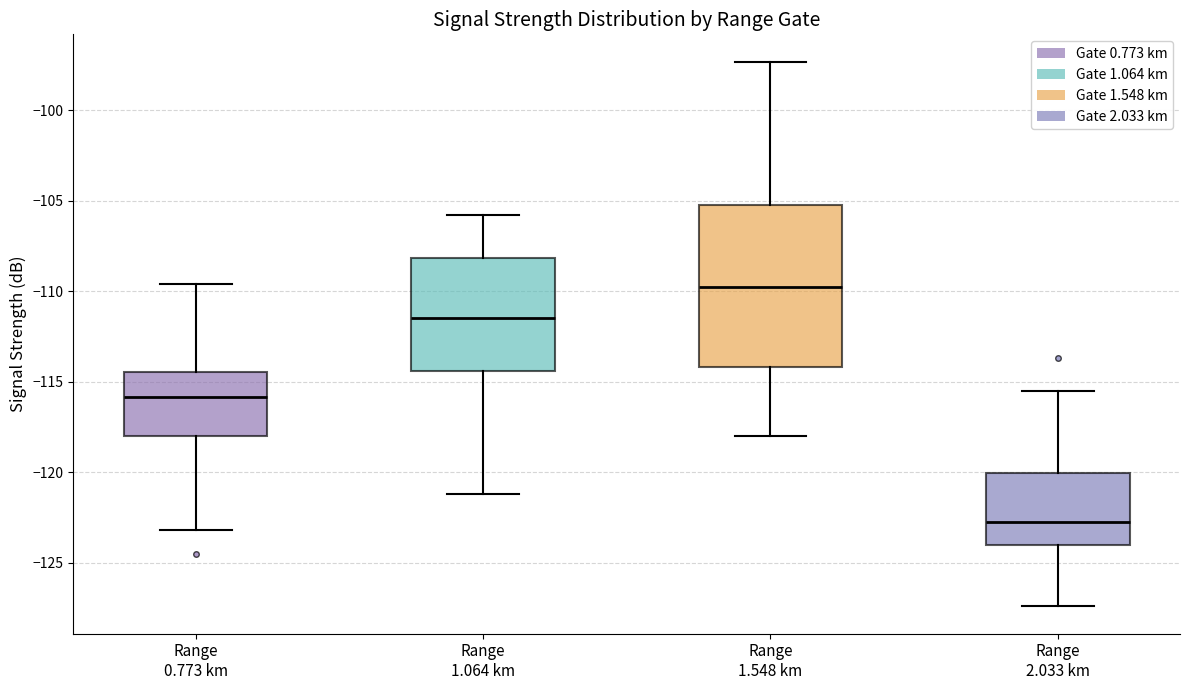

Where is the lower edge of the box for Range 1.548 km on the y-axis? The values are not printed on the chart, so give them approximately, as read against the axis.

-114.0